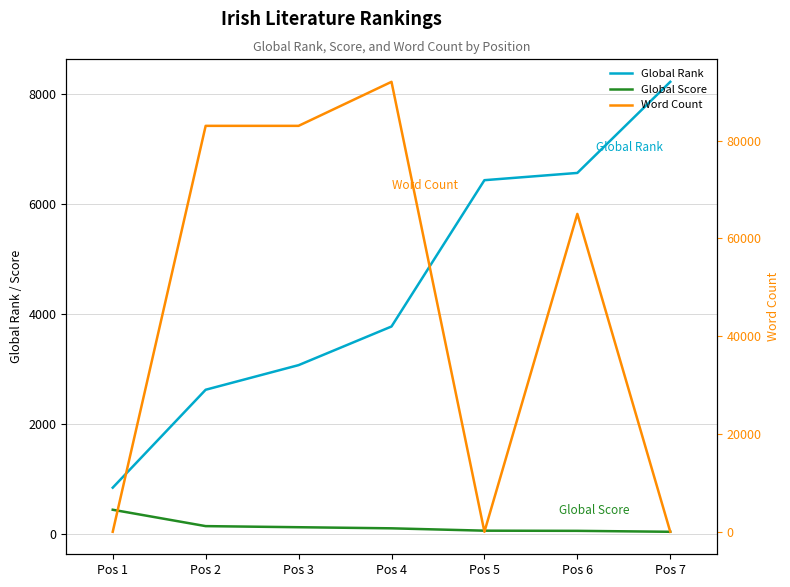

True or false: Global Rank and Word Count cross at least once.

True